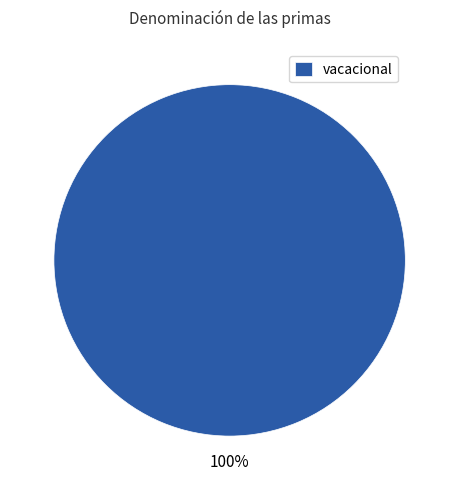

What percentage is the vacacional slice, to the nearest percent?

100%